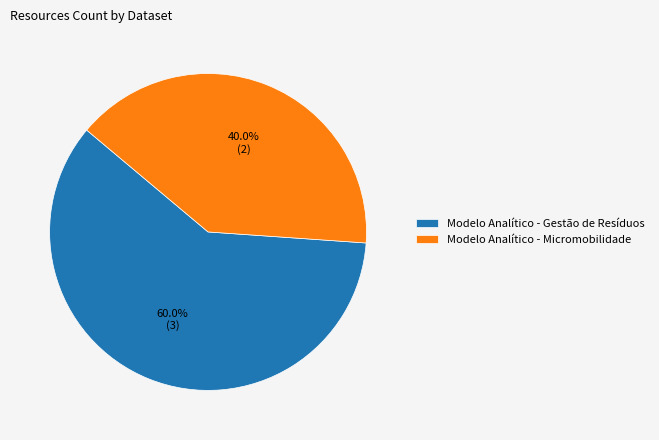

How many segments does this pie chart have?

2